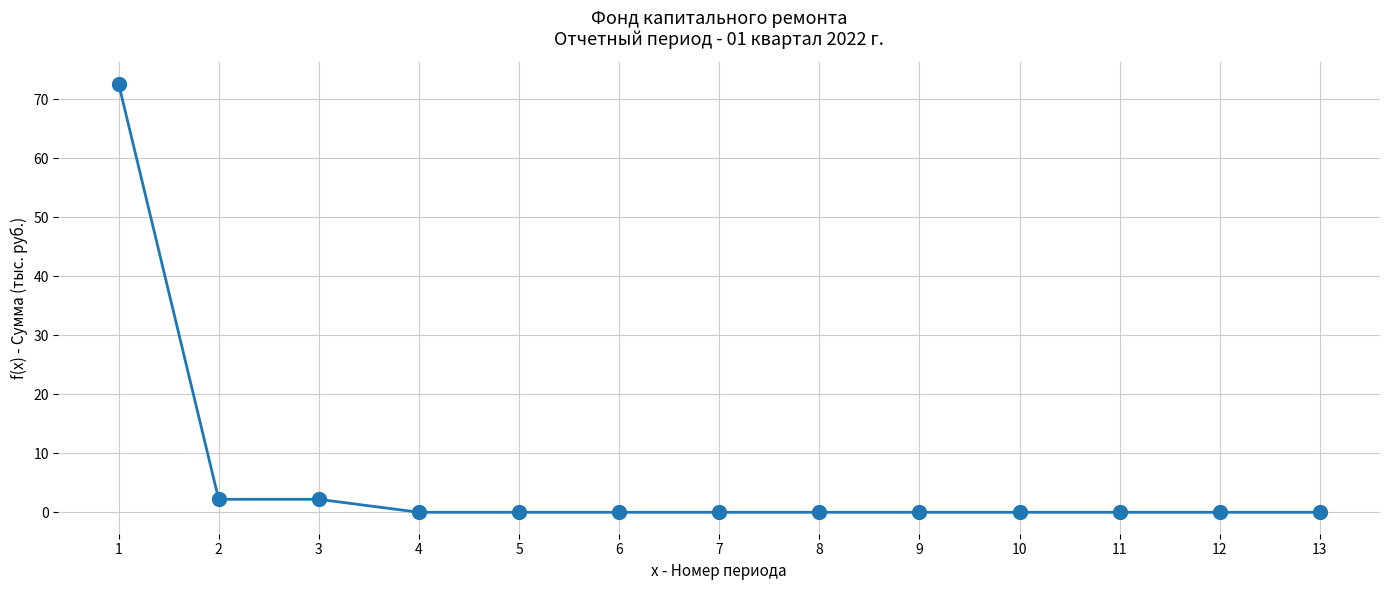

Reading left to right, transcribe all the data shown in this chart.

72.7	2.2	2.2	0.0	0.0	0.0	0.0	0.0	0.0	0.0	0.0	0.0	0.0